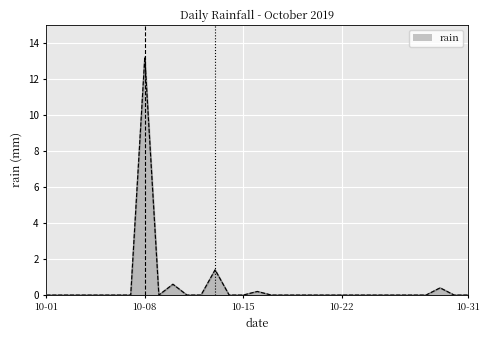

What is the difference between the maximum and minimum values?

13.2